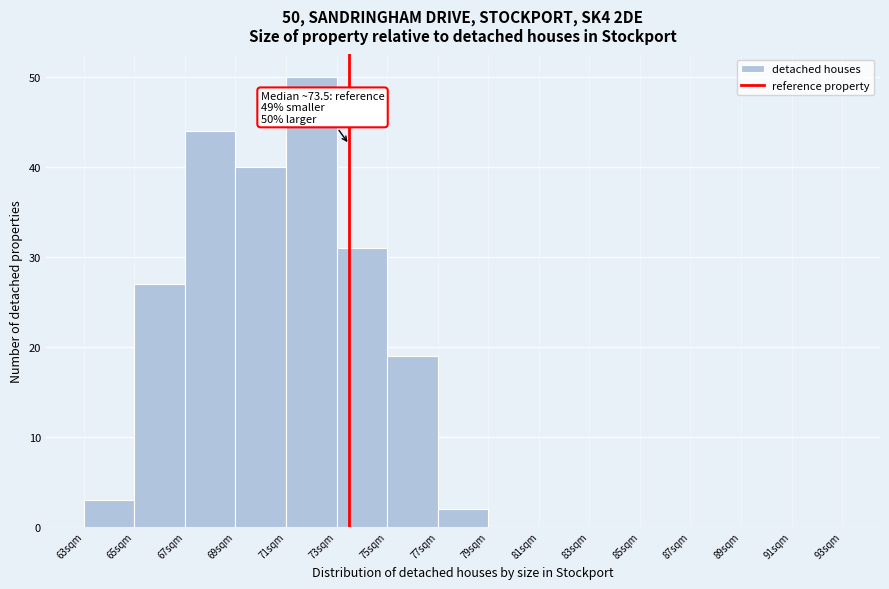

Over which range of the x-axis is the bar tallest?

71 to 73